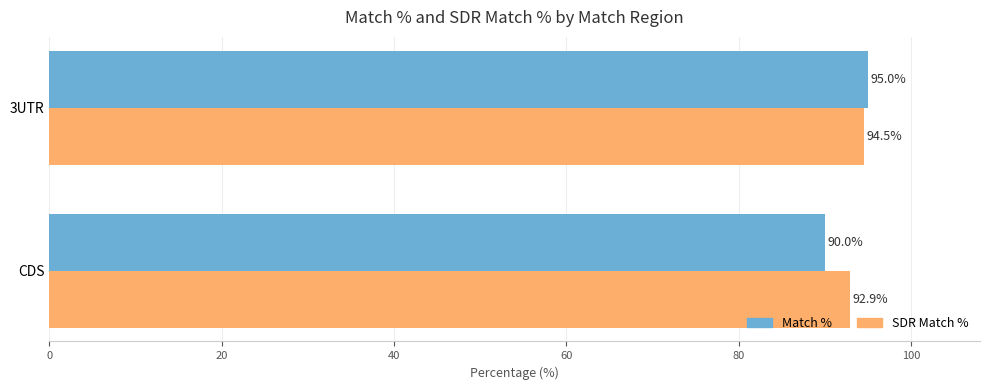

Is it true that Match % equals 135.7 at 3UTR?

False